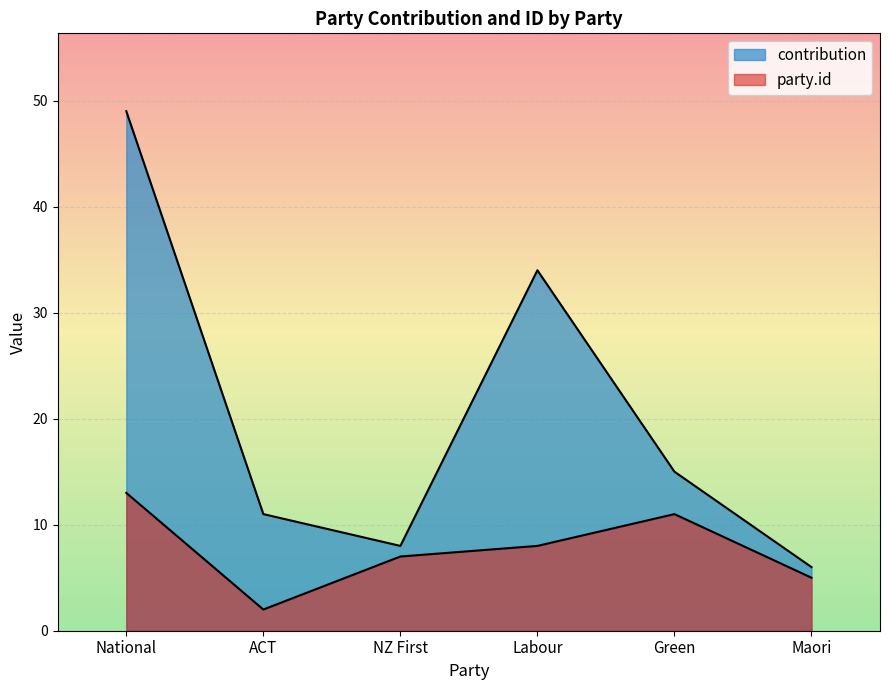

What is the difference between the maximum and second lowest values in the contribution series?

41